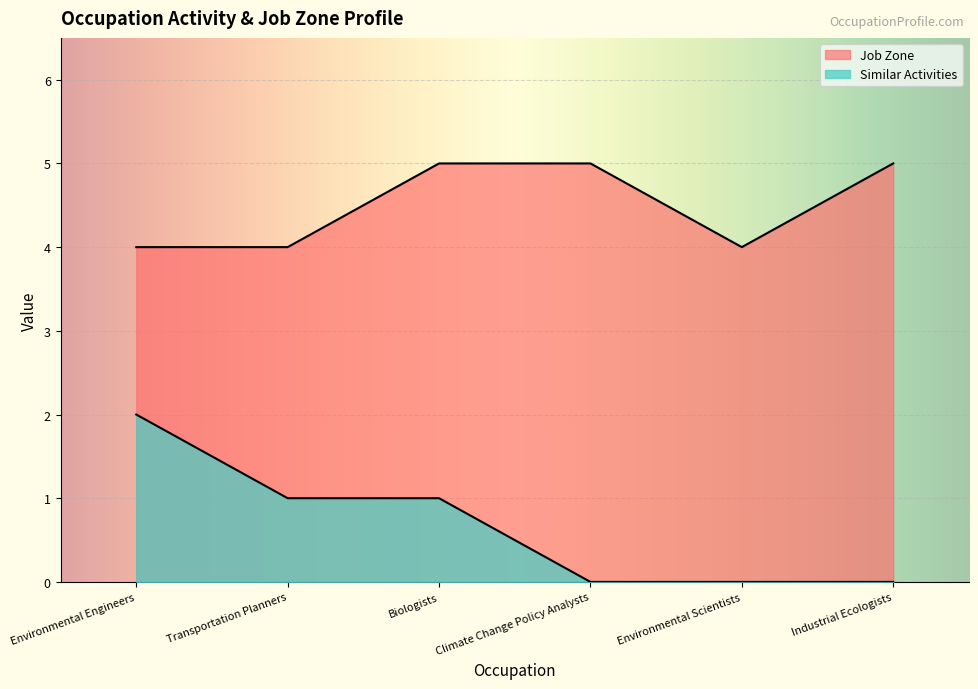

Is the value of Job Zone at Transportation Planners greater than the value of Similar Activities at Environmental Scientists?

Yes